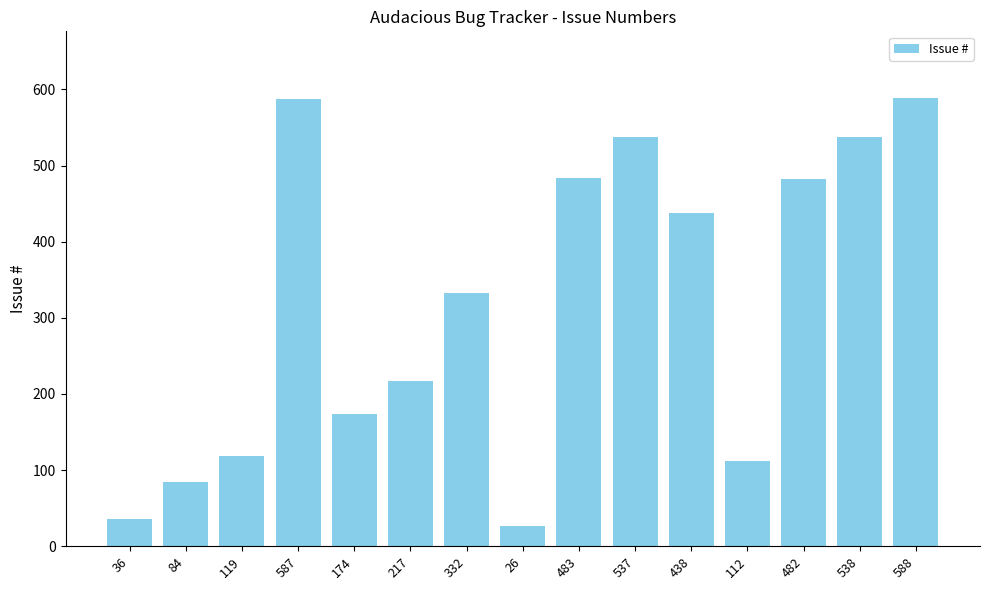

Approximately how many times larger is the value at 482 compared to 483?

1.0